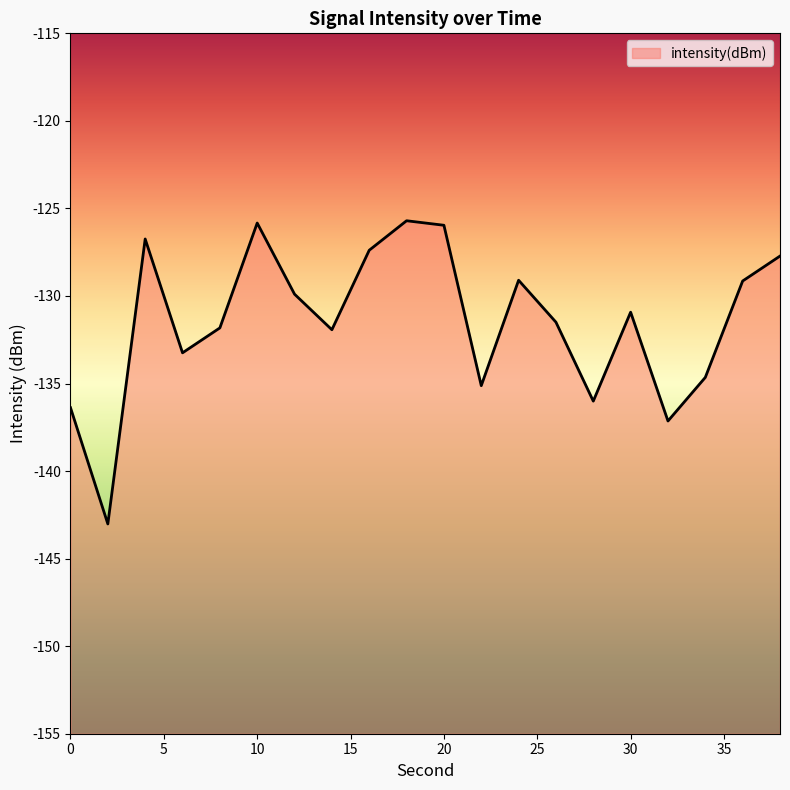

The chart shows a value of -67.8 at 6. True or false?

False